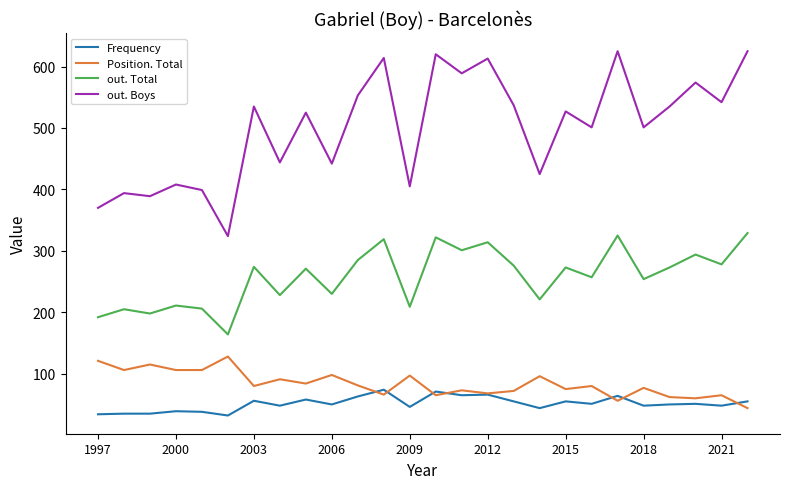

List the series in order of their peak value, highest first.

out. Boys, out. Total, Position. Total, Frequency